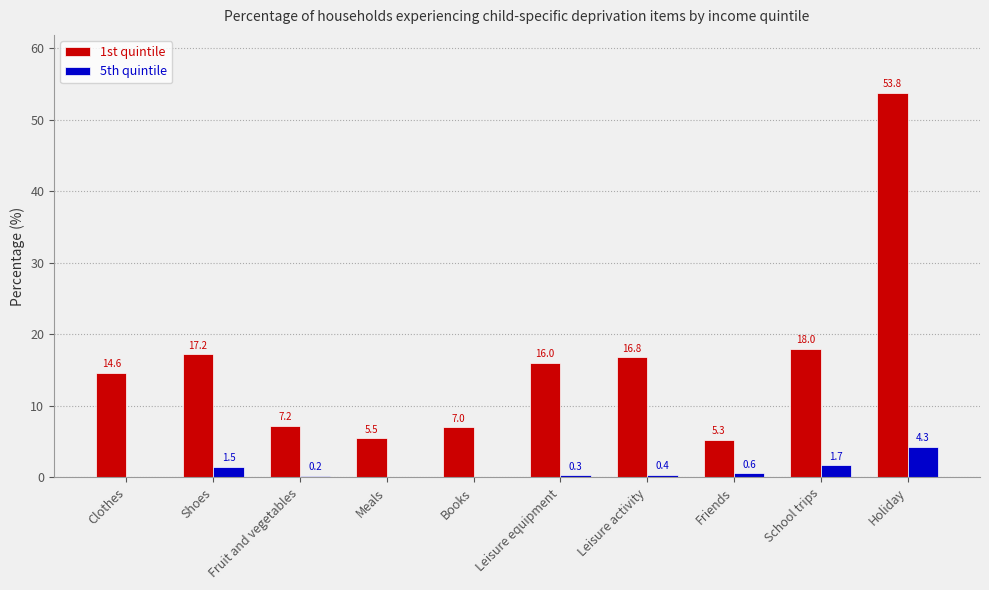

What is the total value across all series at Meals?

5.5